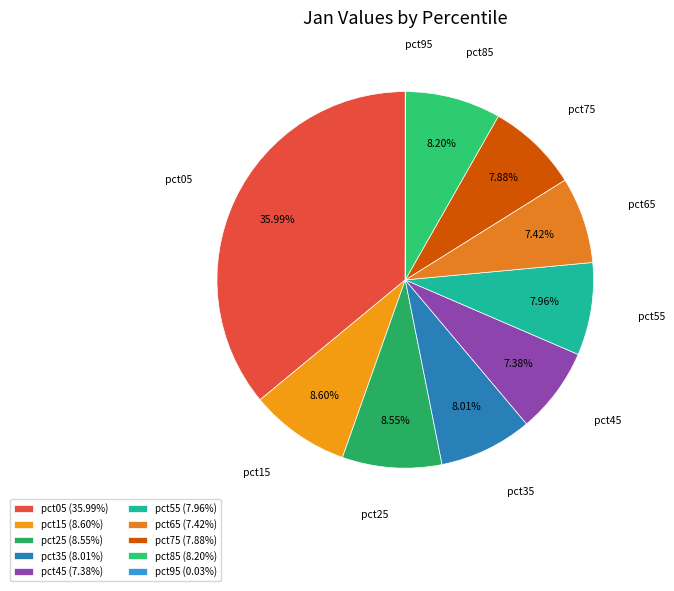

Is the sum of pct25 and pct75 greater than half?

No